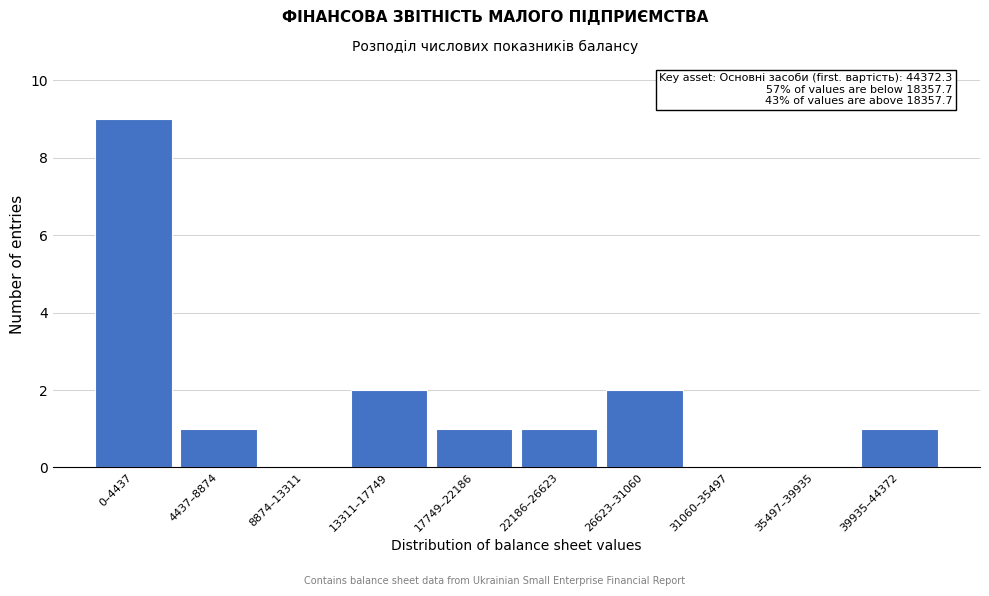

Reading right to left, transcribe all the data shown in this chart.

39935–44372=1	35497–39935=0	31060–35497=0	26623–31060=2	22186–26623=1	17749–22186=1	13311–17749=2	8874–13311=0	4437–8874=1	0–4437=9